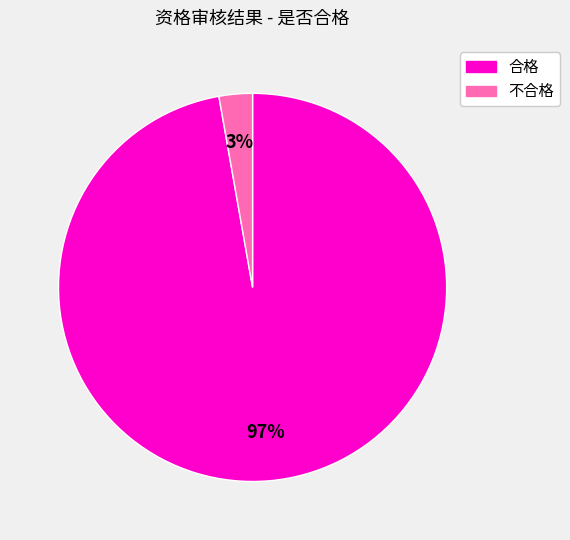

How many slices are in this pie chart?

2